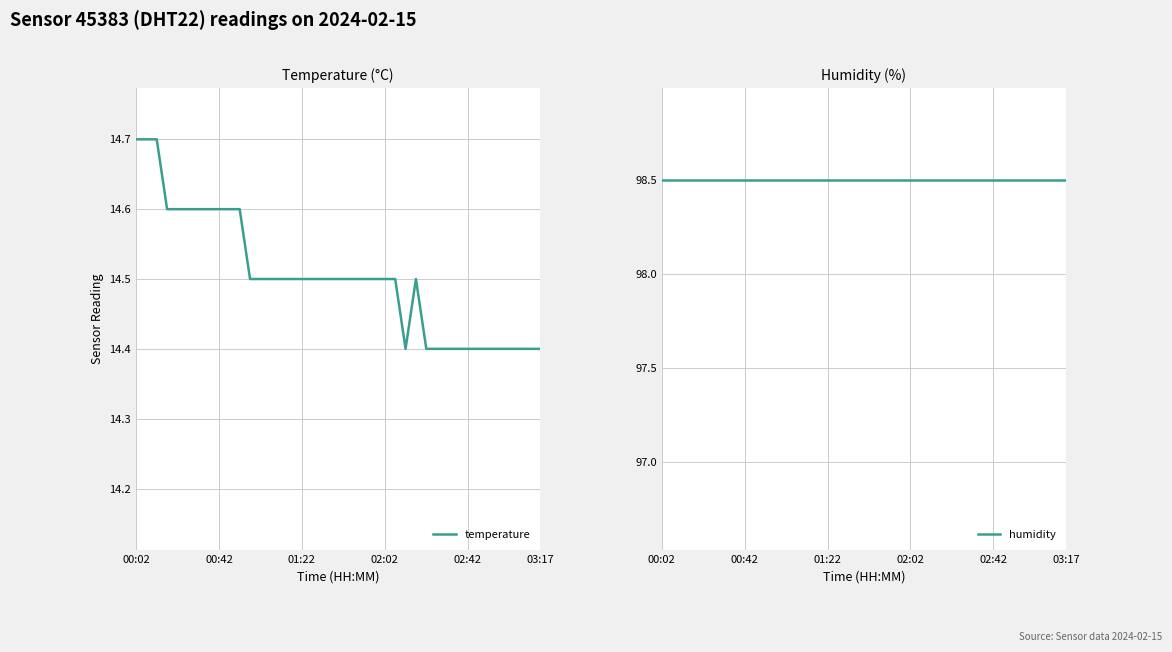

At which category does temperature reach its first local valley?

26